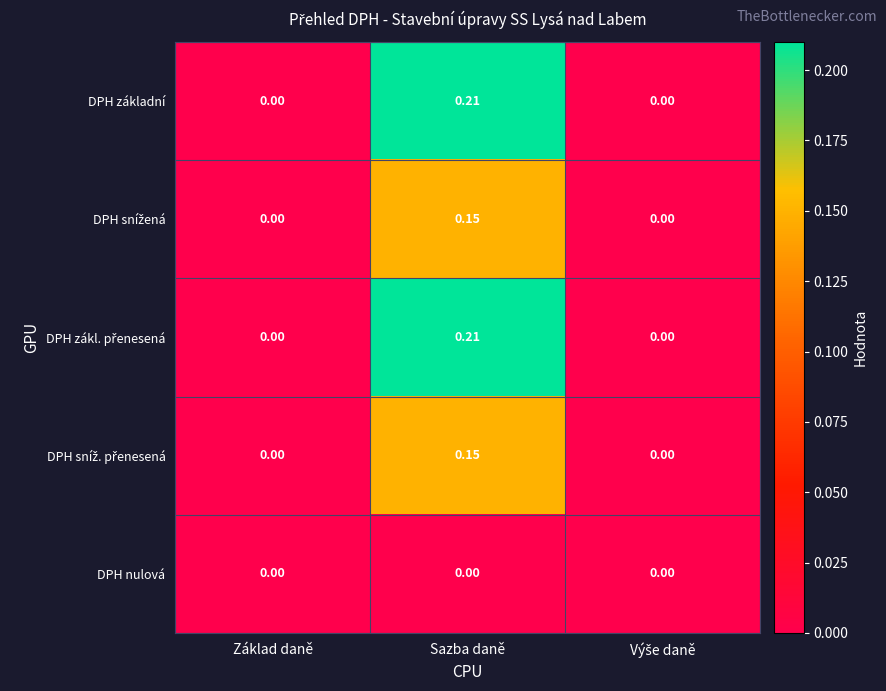

At which category is the sum across all series the highest?

Sazba daně